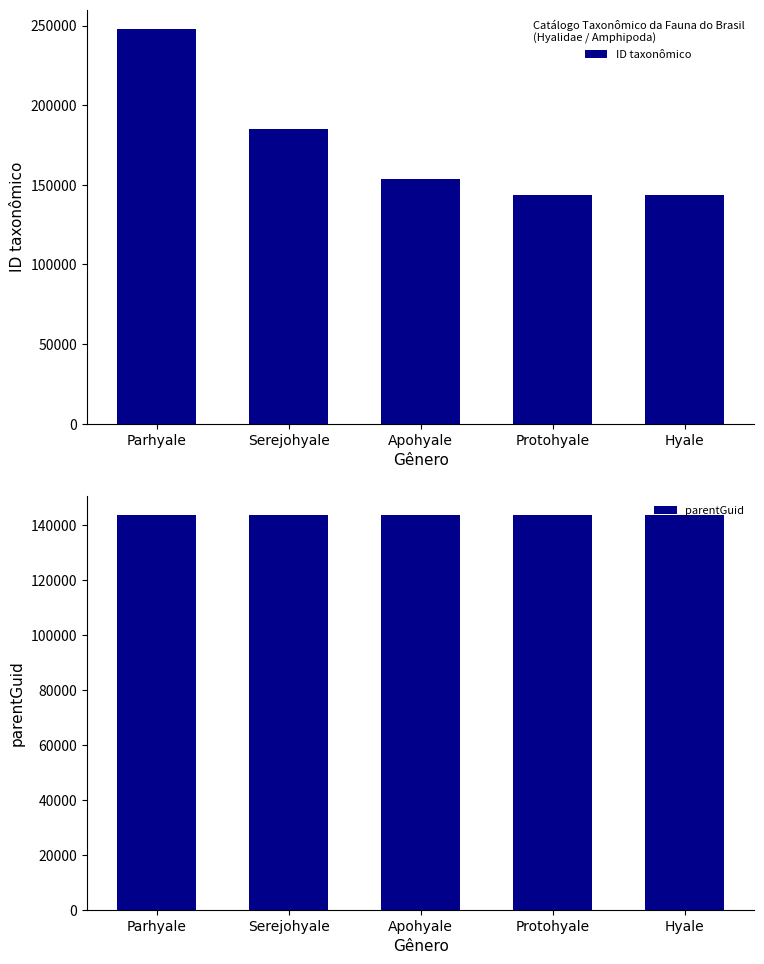

Reading left to right, list all the values displayed in this chart.

ID taxonômico: 247656	185034	153426	143547	143531
parentGuid: 143500	143500	143500	143500	143500